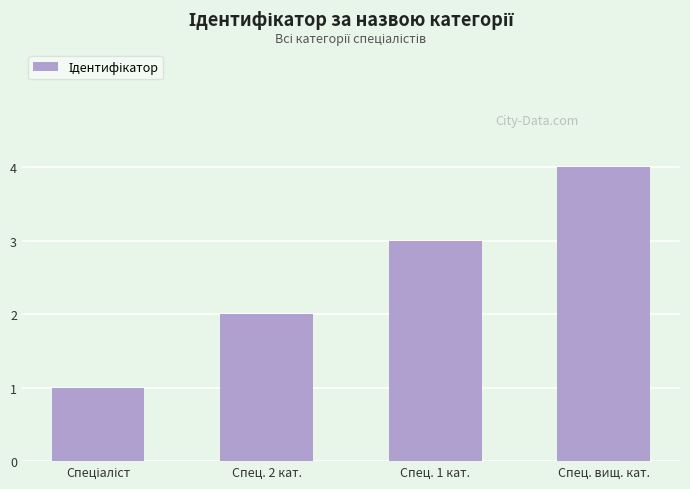

Which category has the highest value across all series?

Спец. вищ. кат.